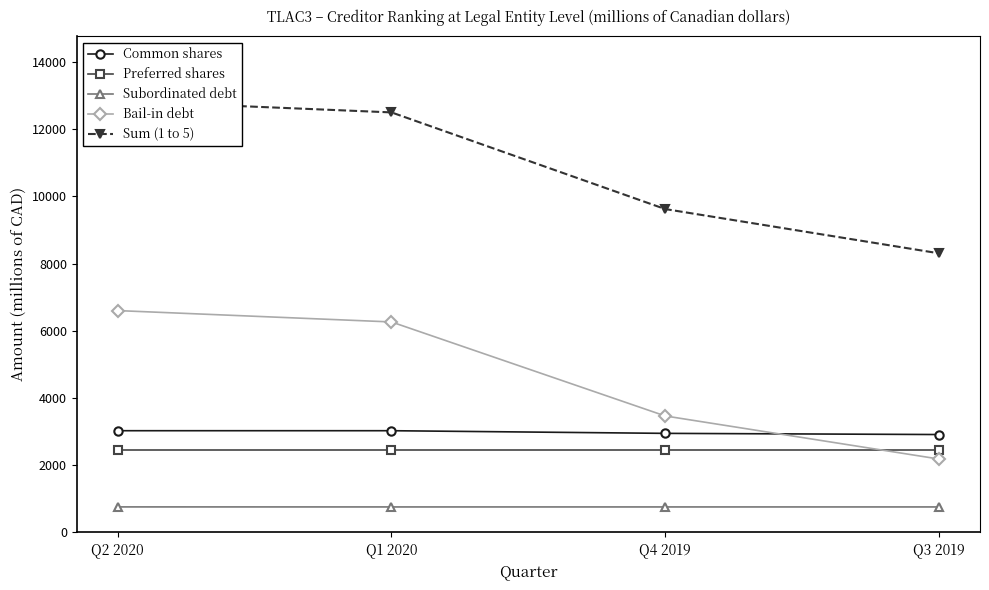

Count the number of data series in this chart.

5